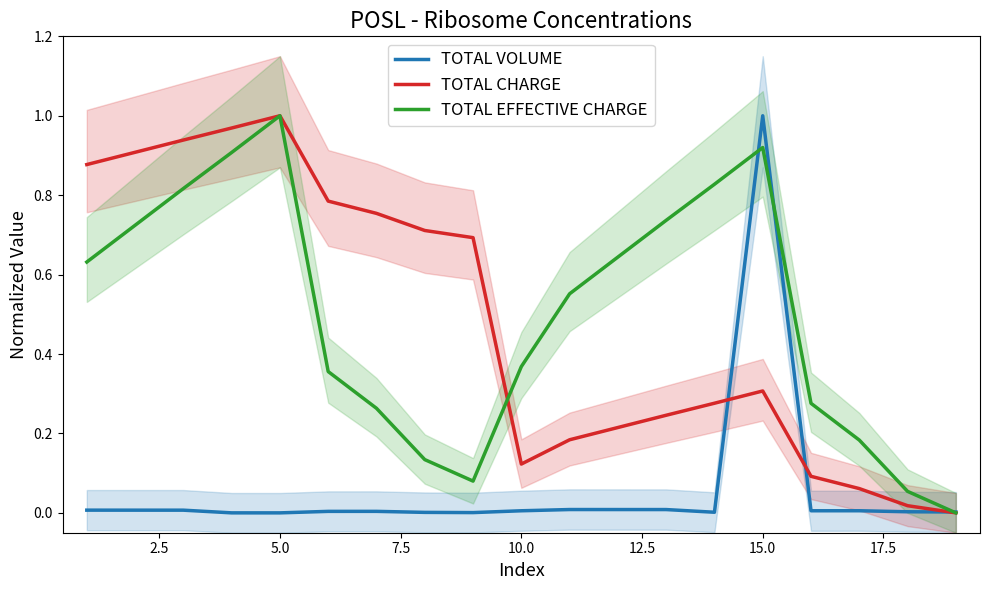

True or false: TOTAL EFFECTIVE CHARGE and TOTAL VOLUME cross at least once.

True